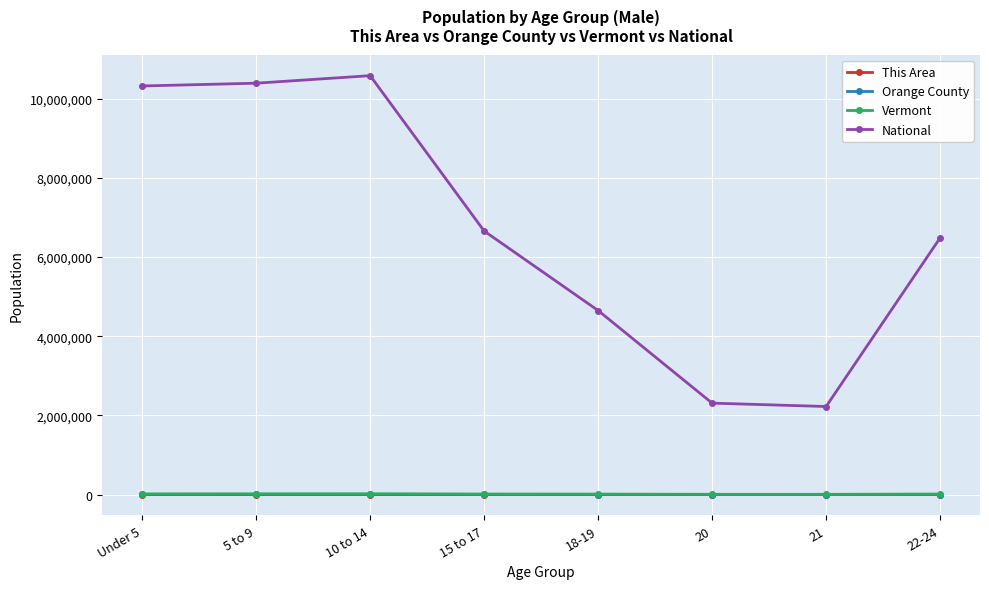

What is the label of the 8th point from the left?

22-24